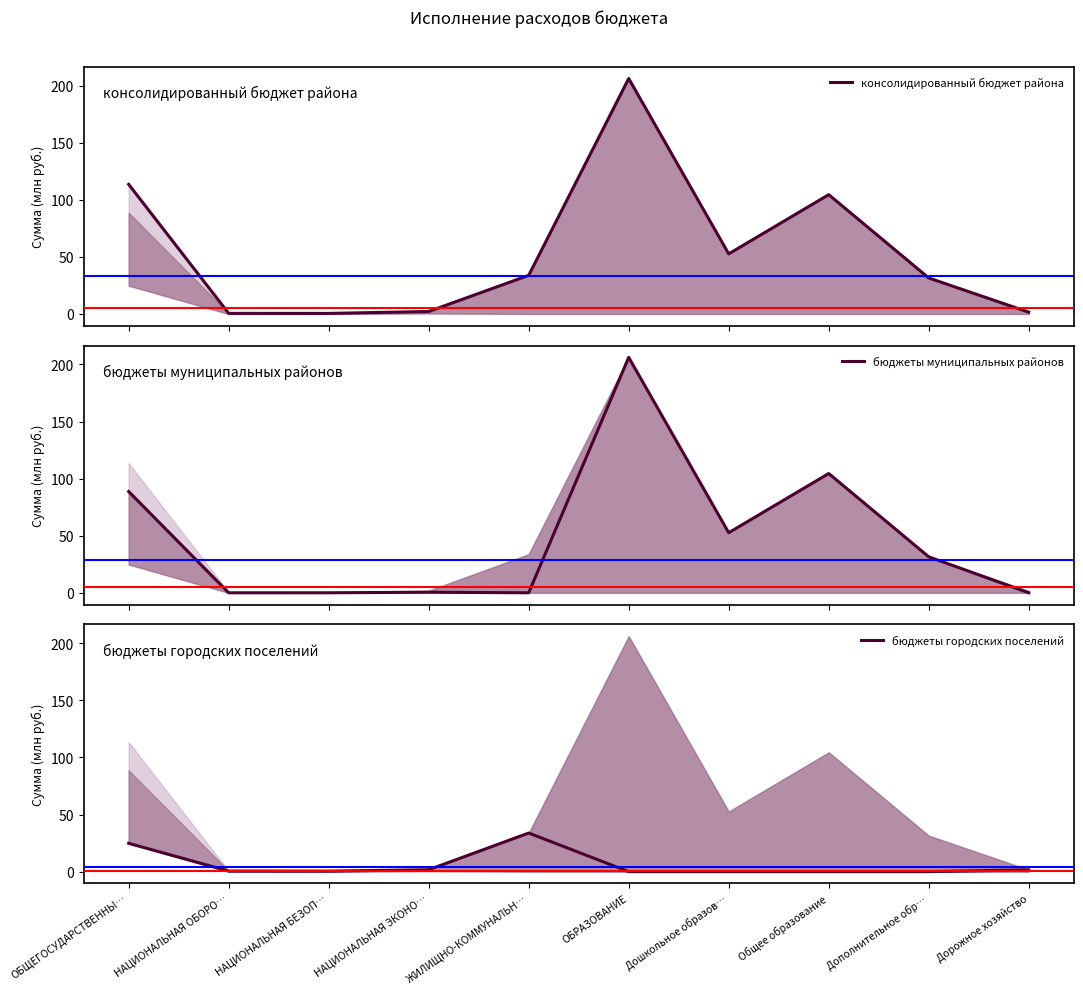

Which series has the largest range (max minus min)?

бюджеты муниципальных районов